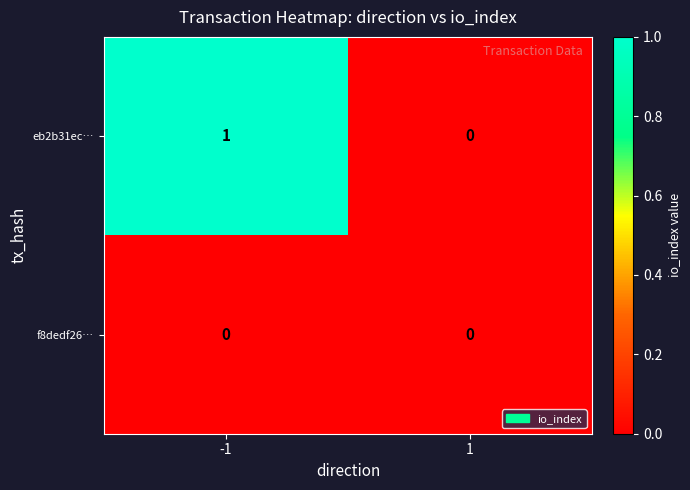

Reading left to right, transcribe all the data shown in this chart.

eb2b31ec…: 1	0
f8dedf26…: 0	0